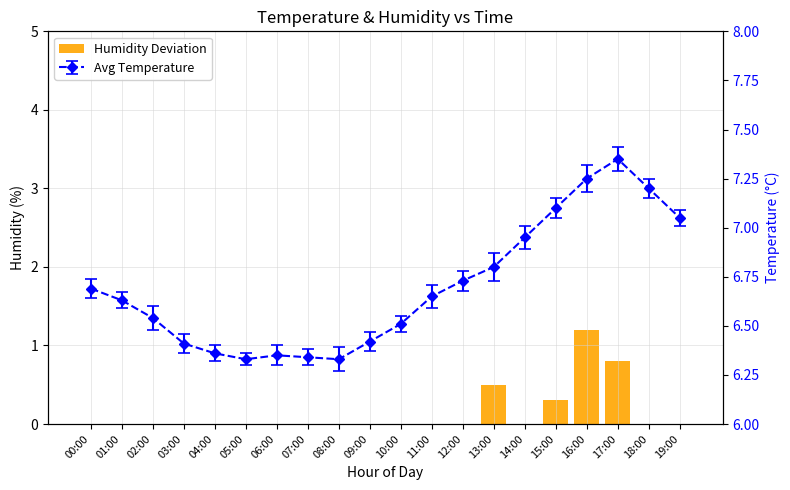

Reading right to left, list all the values displayed in this chart.

0.0	0.0	0.8	1.2	0.3	0.0	0.5	0.0	0.0	0.0	0.0	0.0	0.0	0.0	0.0	0.0	0.0	0.0	0.0	0.0